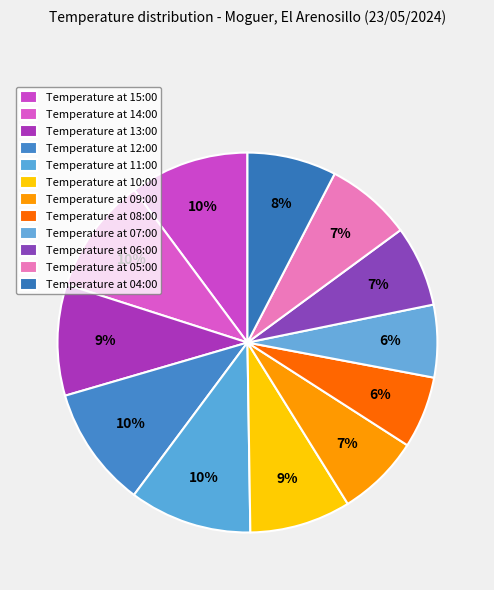

How many slices are in this pie chart?

12